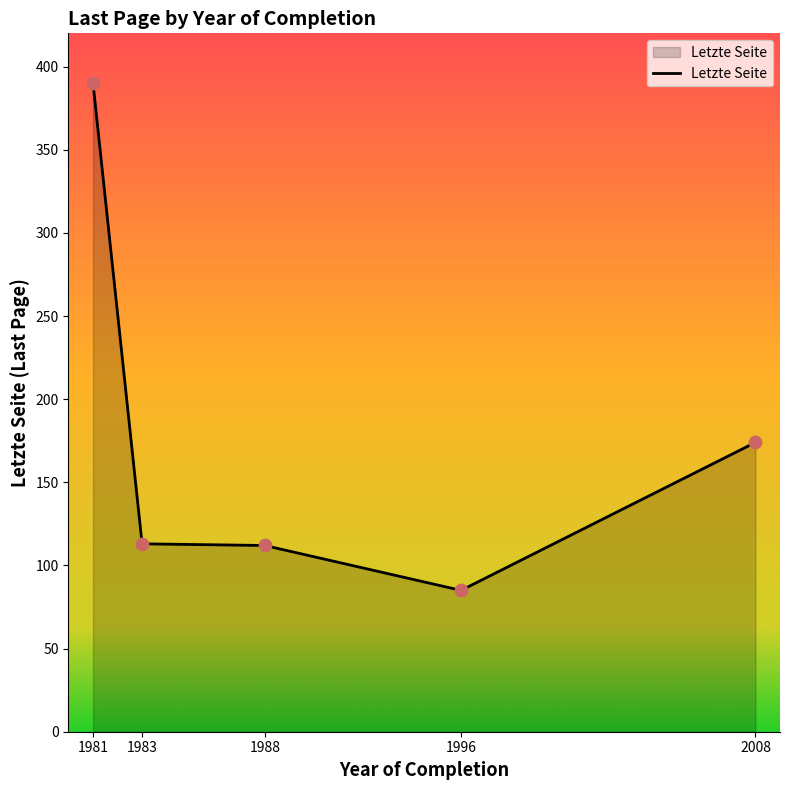

Approximately how many times larger is the value at 1988 compared to 1981?

0.3